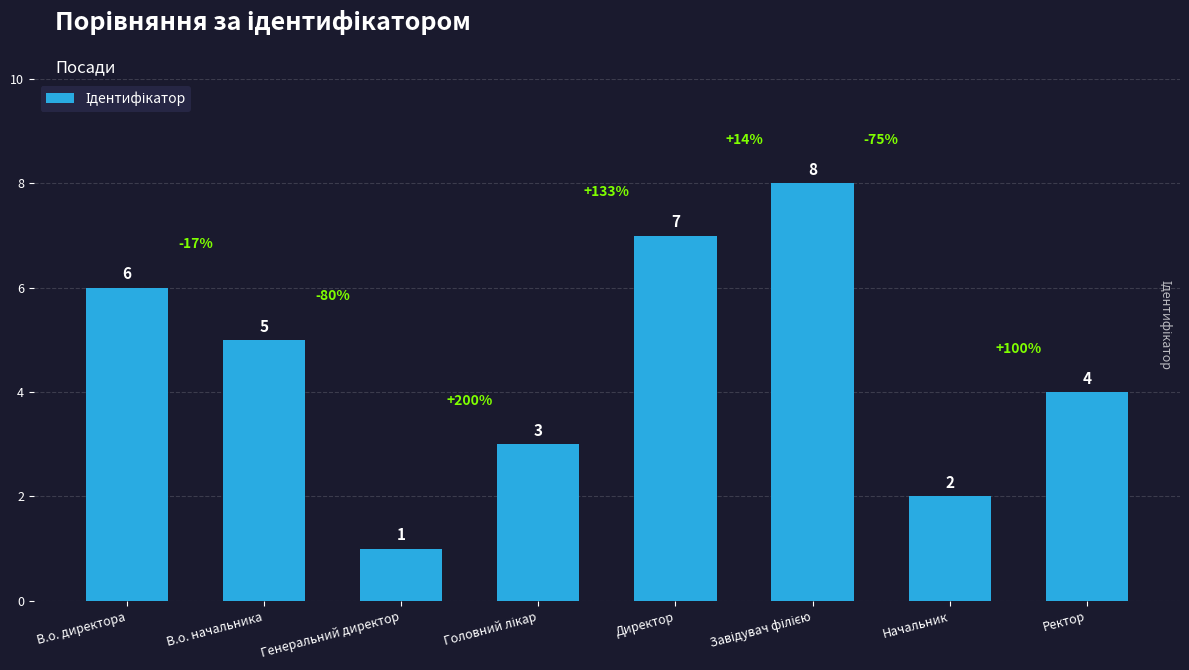

Reading right to left, extract all data points from this chart.

4	2	8	7	3	1	5	6